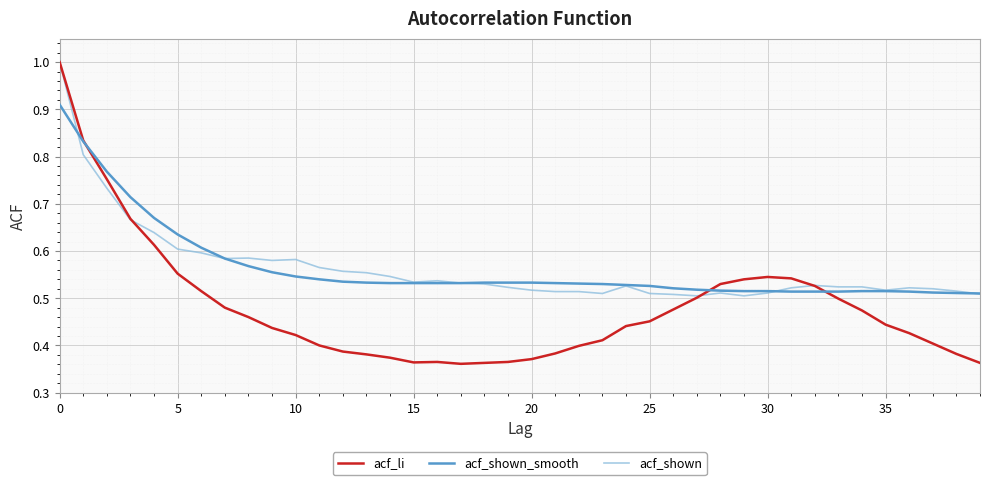

Which series has the largest range (max minus min)?

acf_li